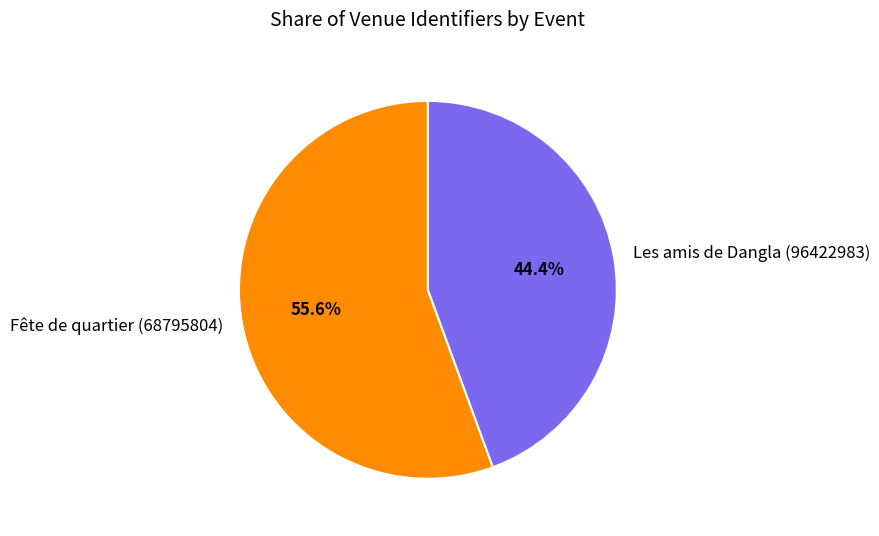

How much of the chart is everything except Fête de quartier (68795804)?

44.4%